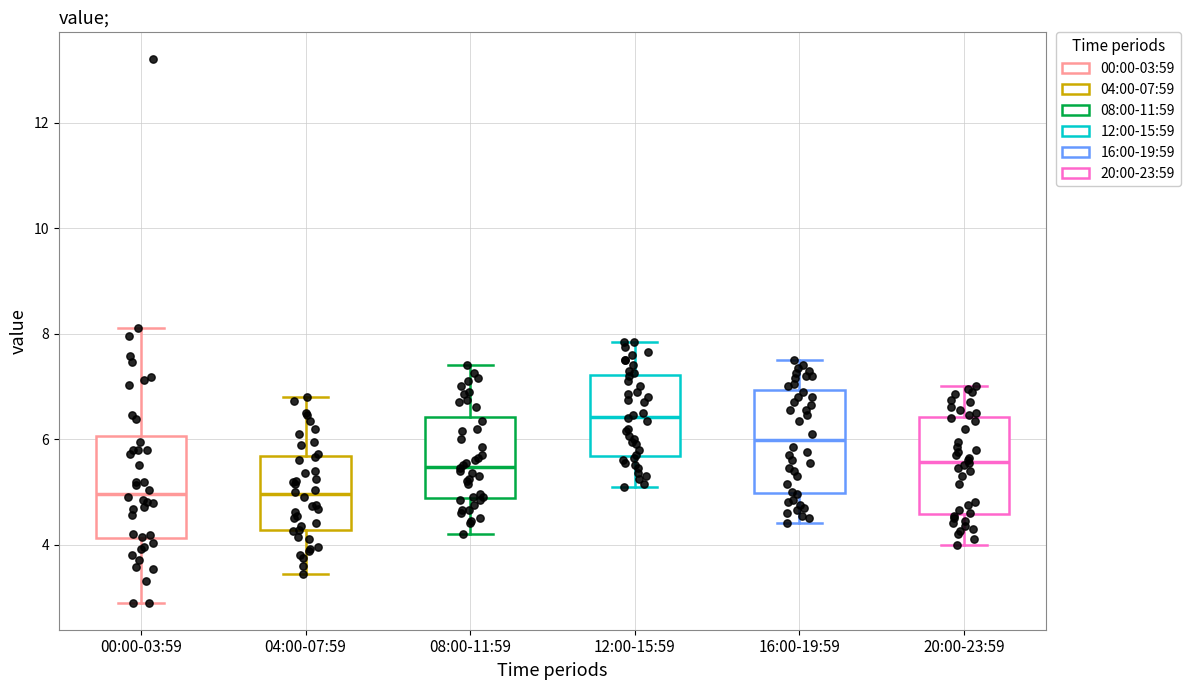

Where is the upper edge of the box for 20:00-23:59 on the y-axis? The values are not printed on the chart, so give them approximately, as read against the axis.

6.4